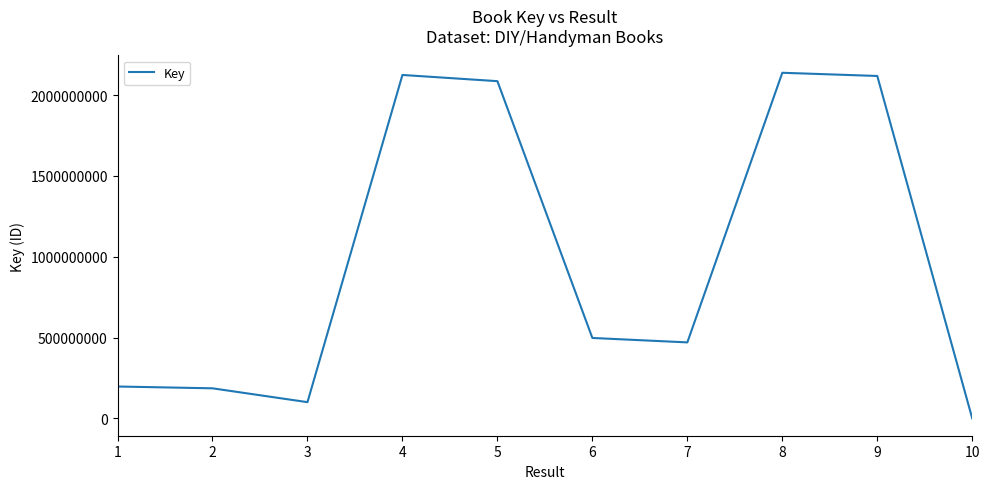

What is the maximum value shown in the chart?

2137665495